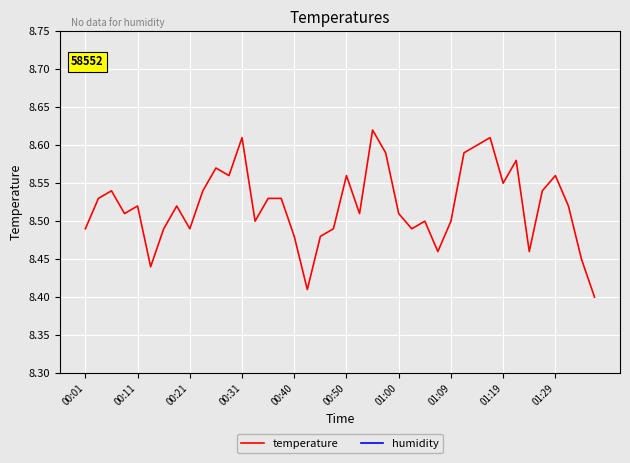

The temperature series shows 3.5 at 00:31. True or false?

False